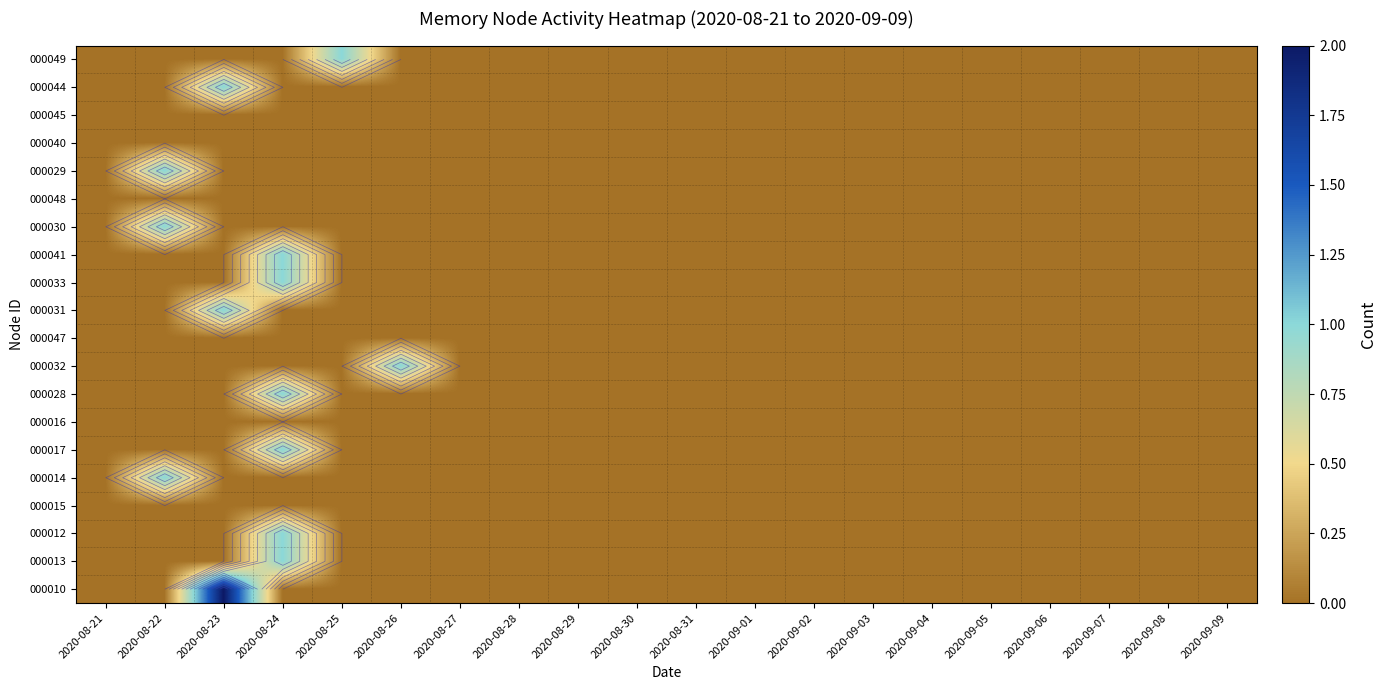

At which label is 000047 closest to 0?

2020-08-21